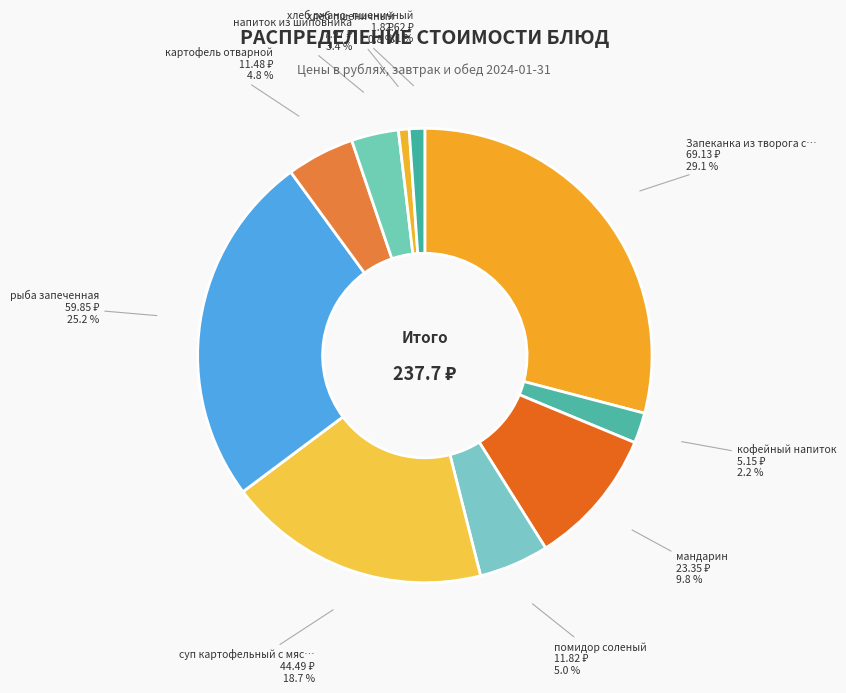

Count the number of slices in the pie.

10